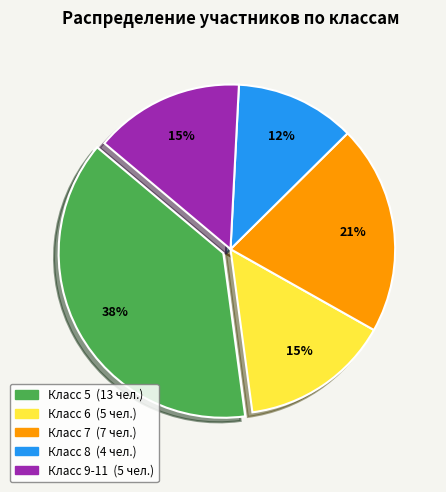

How many slices are in this pie chart?

5